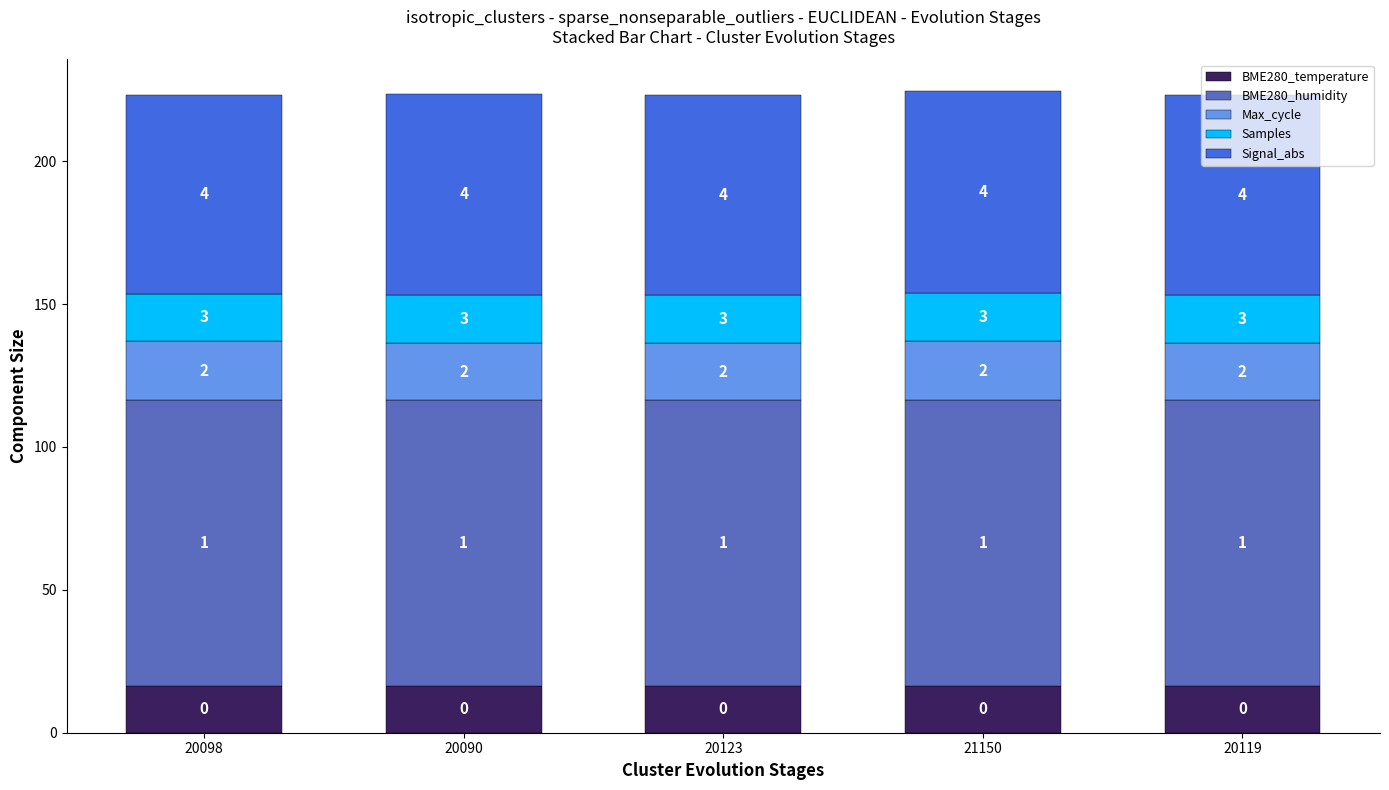

The Max_cycle series shows 20.6 at 21150. True or false?

True